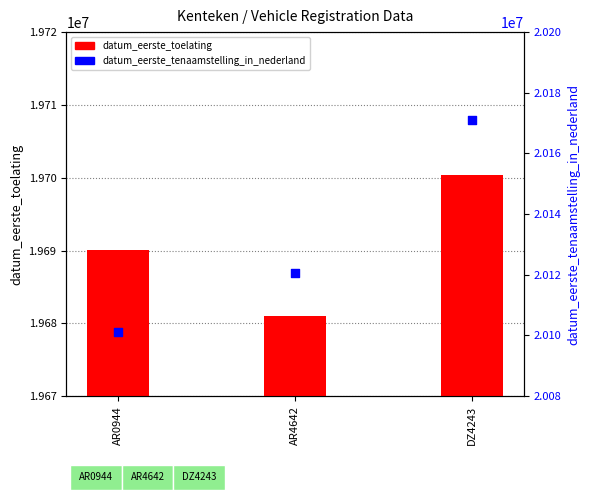

What are all the series names shown in the legend?

datum_eerste_toelating, datum_eerste_tenaamstelling_in_nederland